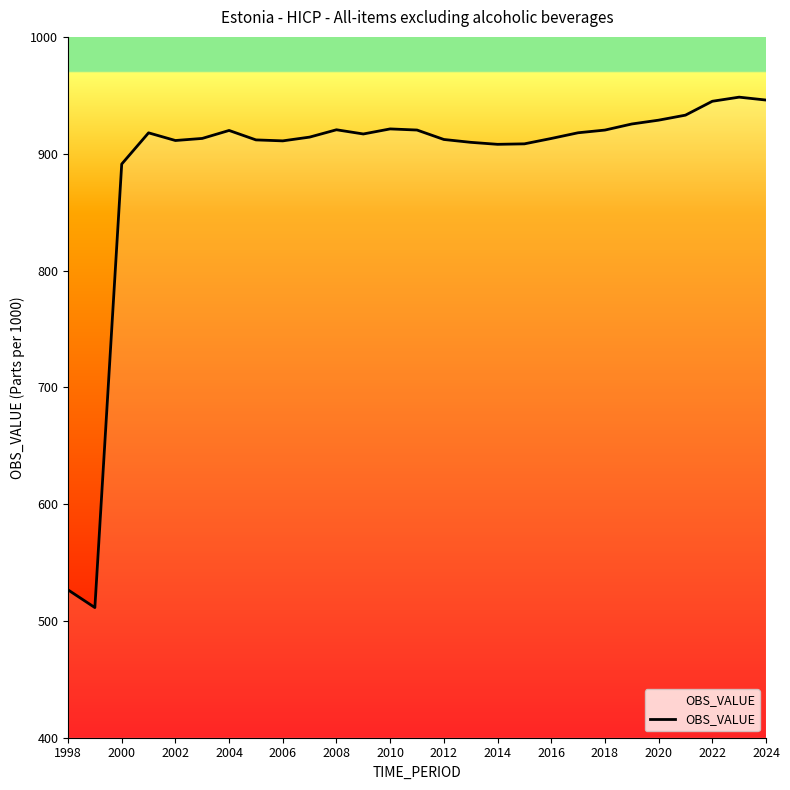

What is the greatest value displayed?

948.4